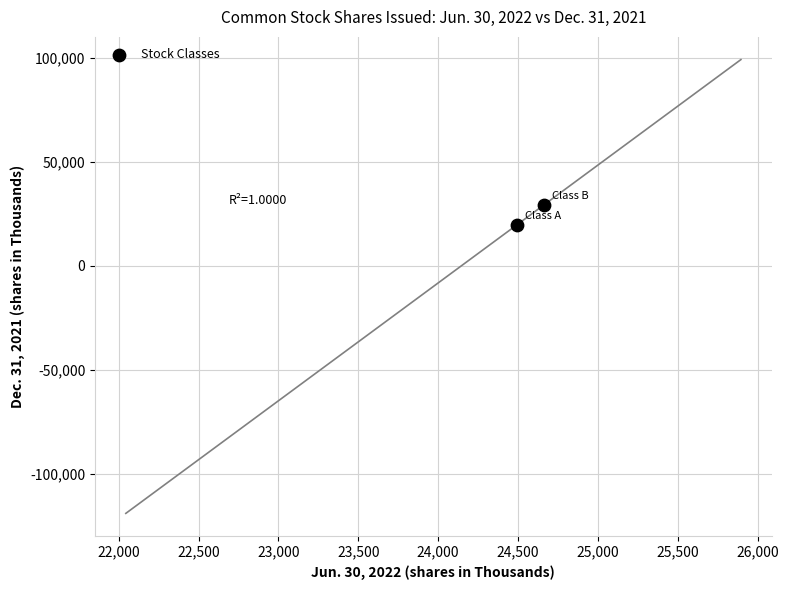

What is the average X value?

24578